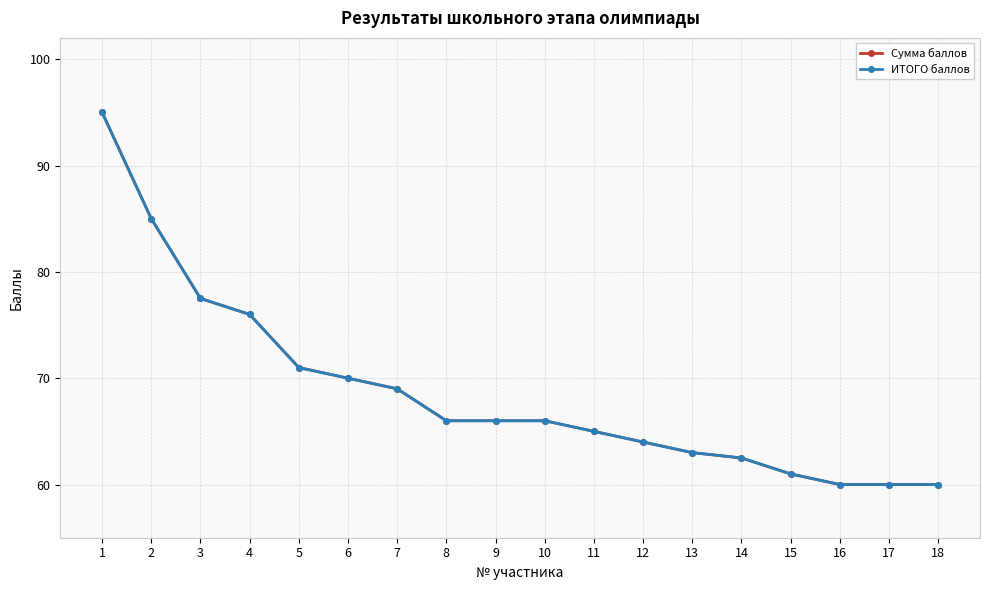

Is this an area chart (filled region under the line)?

No